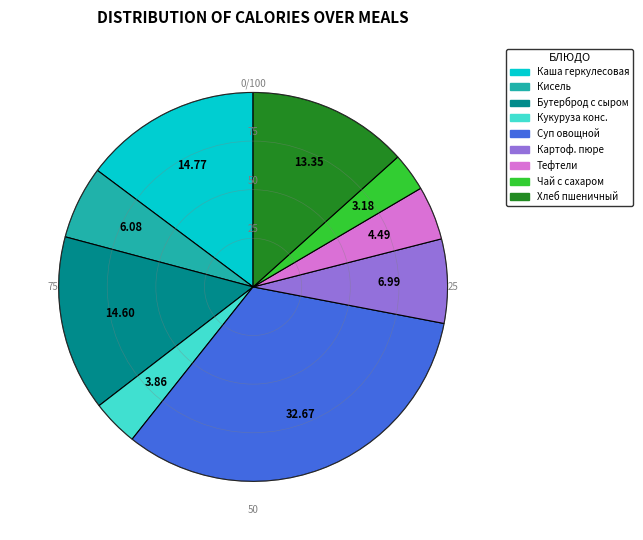

Is there a majority slice in this chart?

No